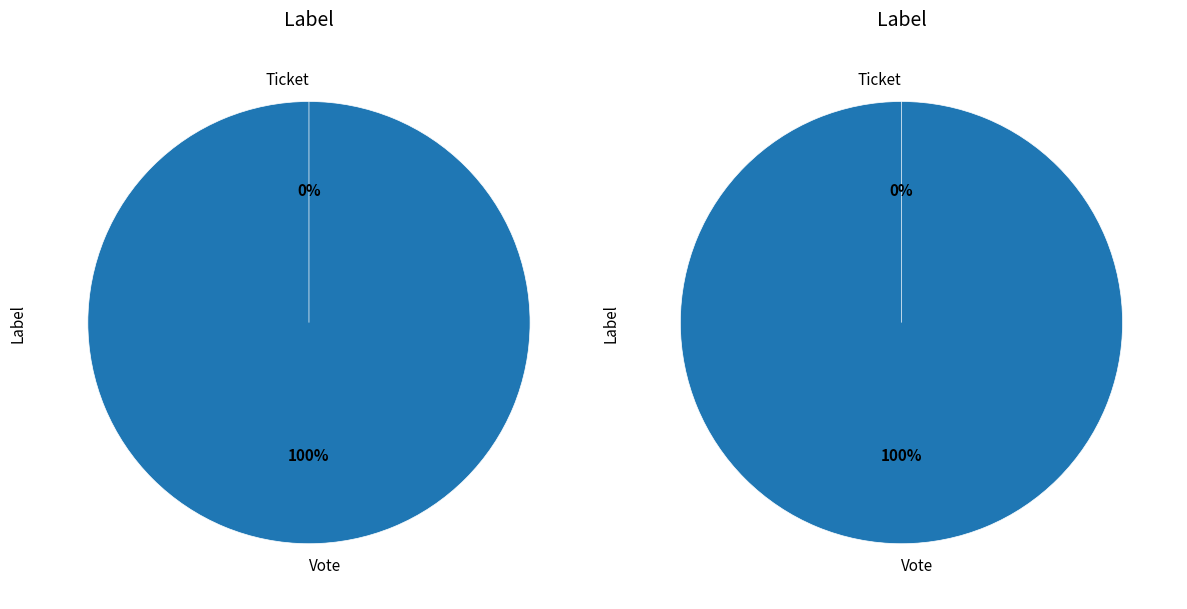

True or false: Vote accounts for 88% of the total.

False